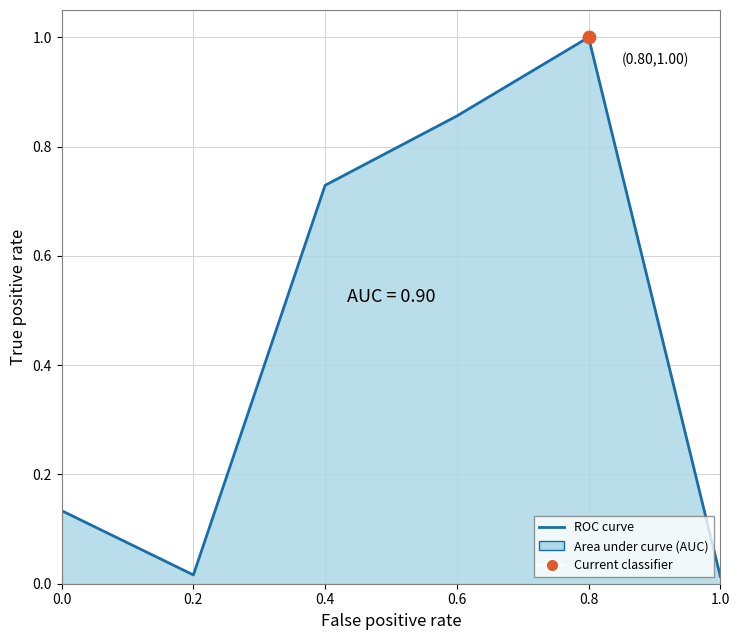

Between 0.2 and 0.0, which is larger?

0.2